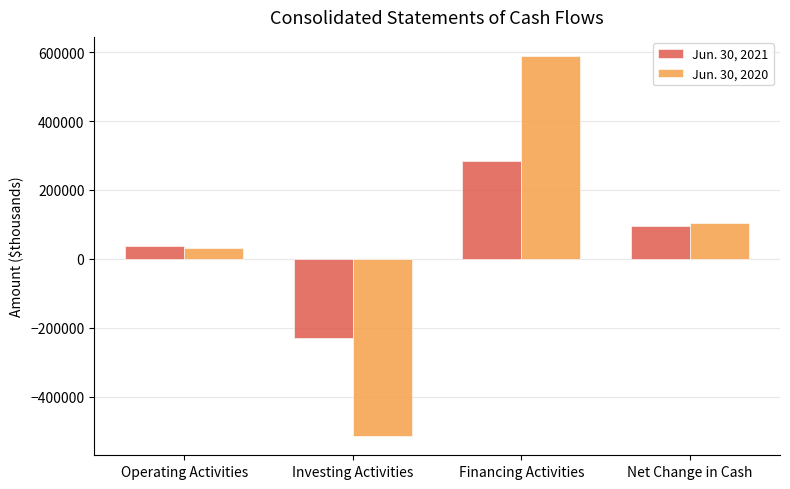

Reading right to left, transcribe all the data shown in this chart.

Jun. 30, 2021: 93973	285305	-230007	38675
Jun. 30, 2020: 104081	589211	-515172	30042